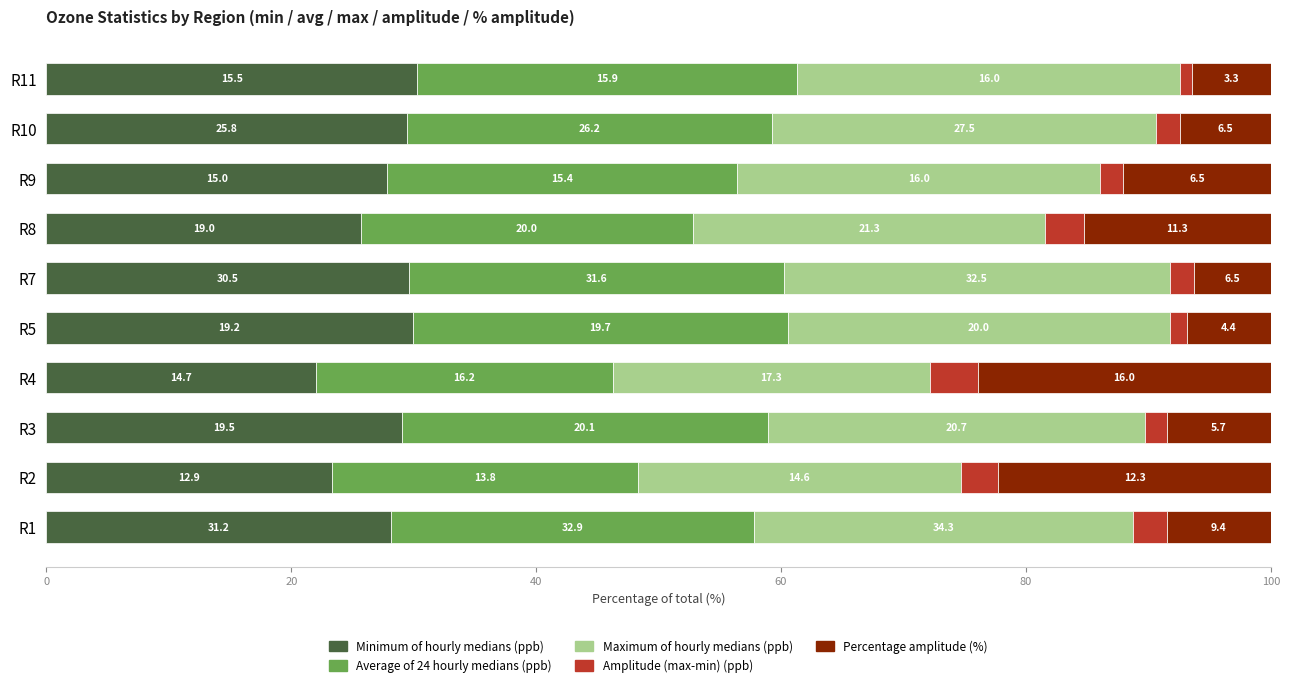

What are all the series names shown in the legend?

Minimum of hourly medians (ppb), Average of 24 hourly medians (ppb), Maximum of hourly medians (ppb), Amplitude (max-min) (ppb), Percentage amplitude (%)